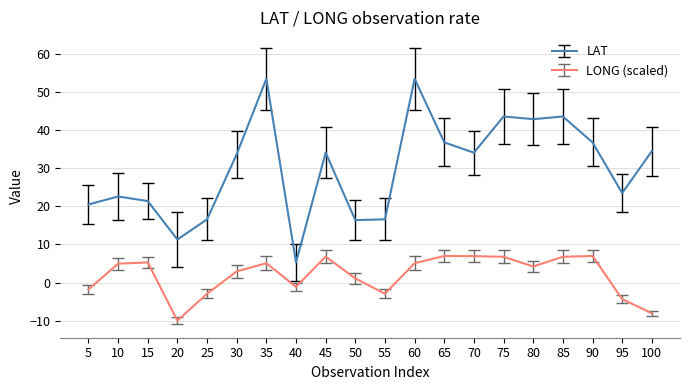

True or false: LAT and LONG (scaled) intersect in this chart.

False